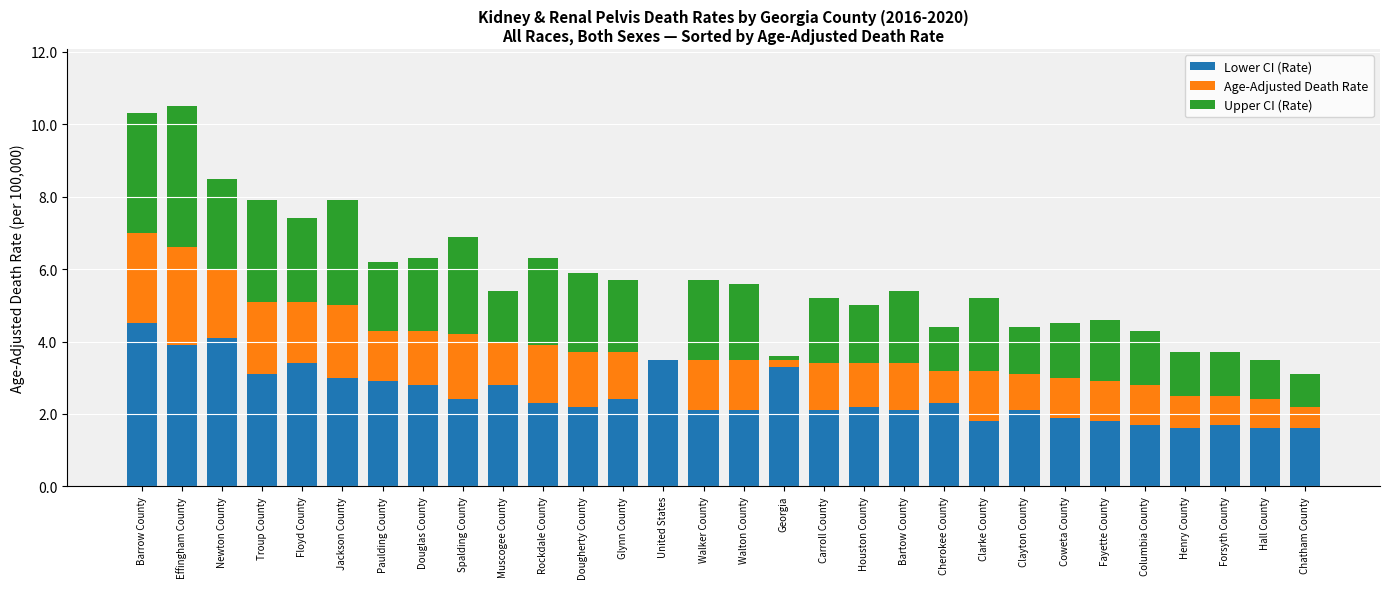

At which label does Lower CI (Rate) reach its peak?

Barrow County